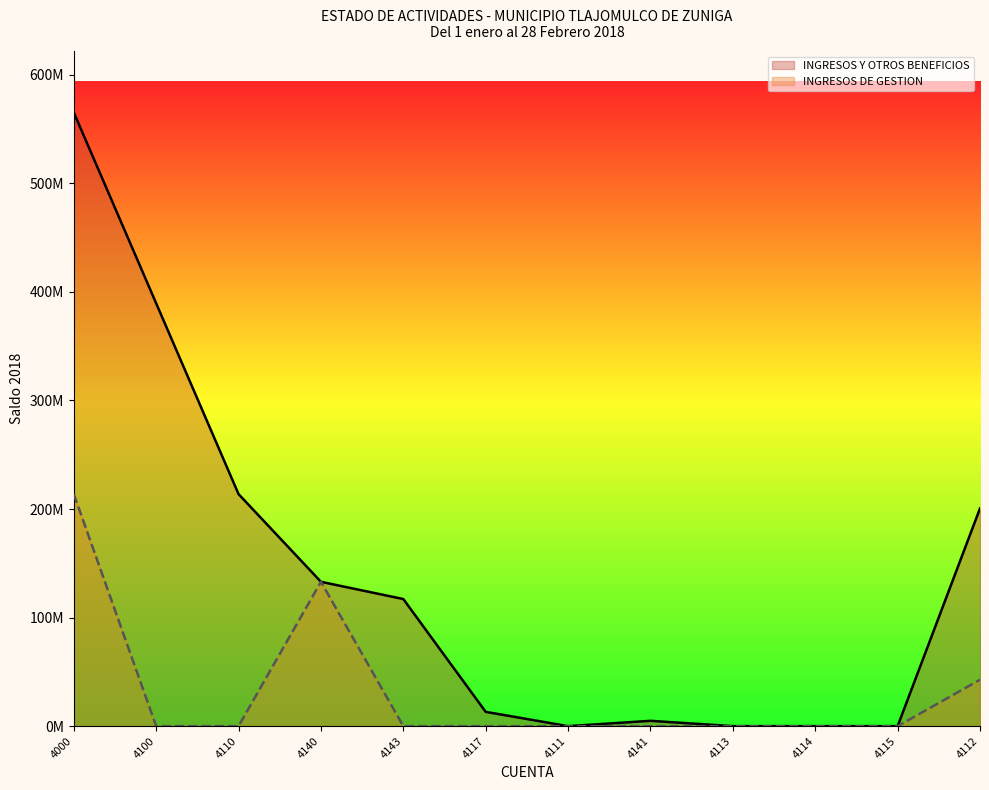

Reading left to right, what are all the values shown in this chart?

INGRESOS DE GESTION: 4000=213741171.3	4100=0.0	4110=0.0	4140=132953947.8	4143=0.0	4117=0.0	4111=0.0	4141=0.0	4113=0.0	4114=0.0	4115=0.0	4112=42773271.0
OTROS BENEFICIOS: 4000=565260376.1	4100=389468390.1	4110=213741171.3	4140=132953947.8	4143=117074391.0	4117=13163301.9	4111=7007.0	4141=4902219.9	4113=0.0	4114=0.0	4115=0.0	4112=200570862.4